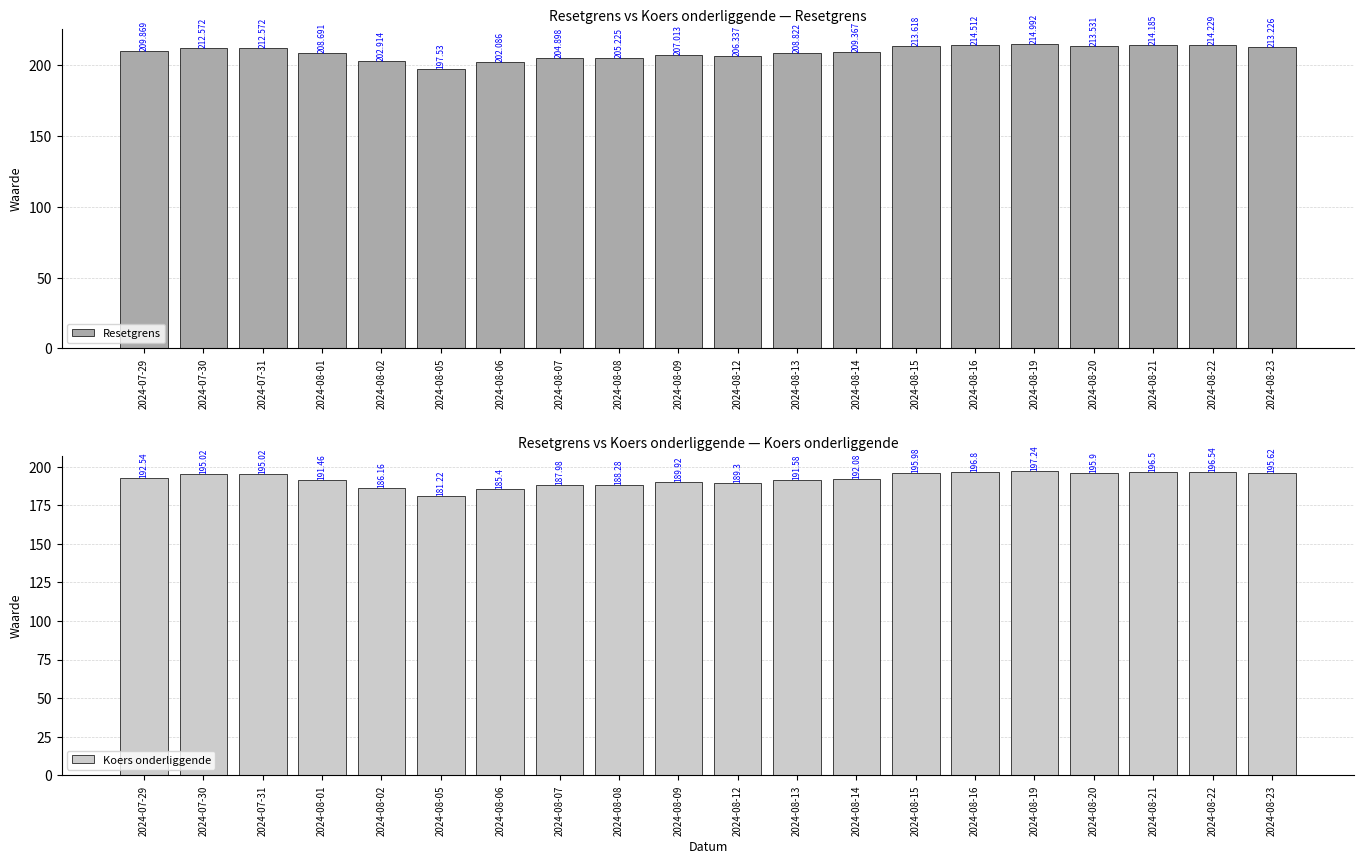

Which series has the largest total across all categories?

Resetgrens